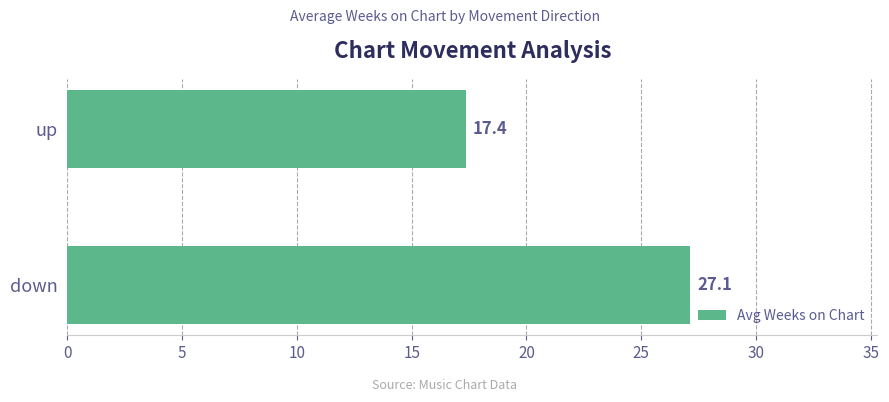

What is the ratio of the value at up to the value at down?

0.6